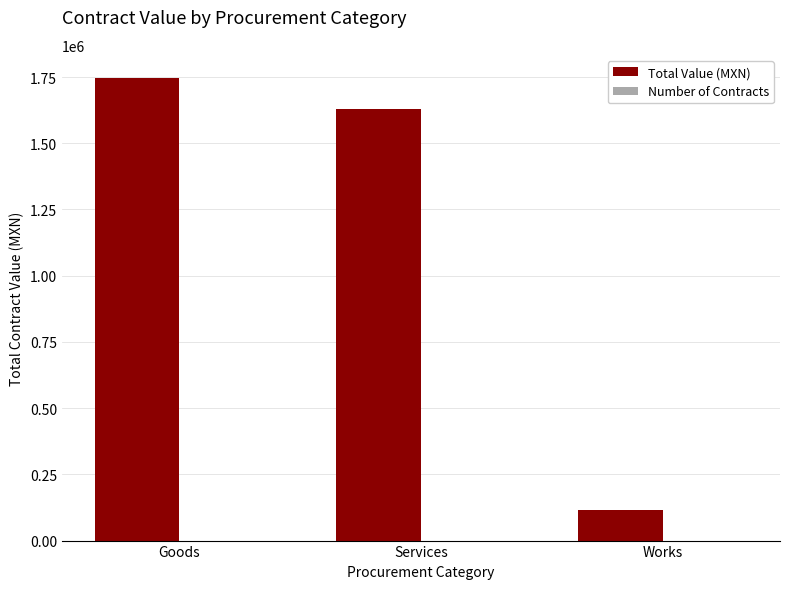

What is the difference between the Total Value (MXN) values at Services and Goods?

117443.6